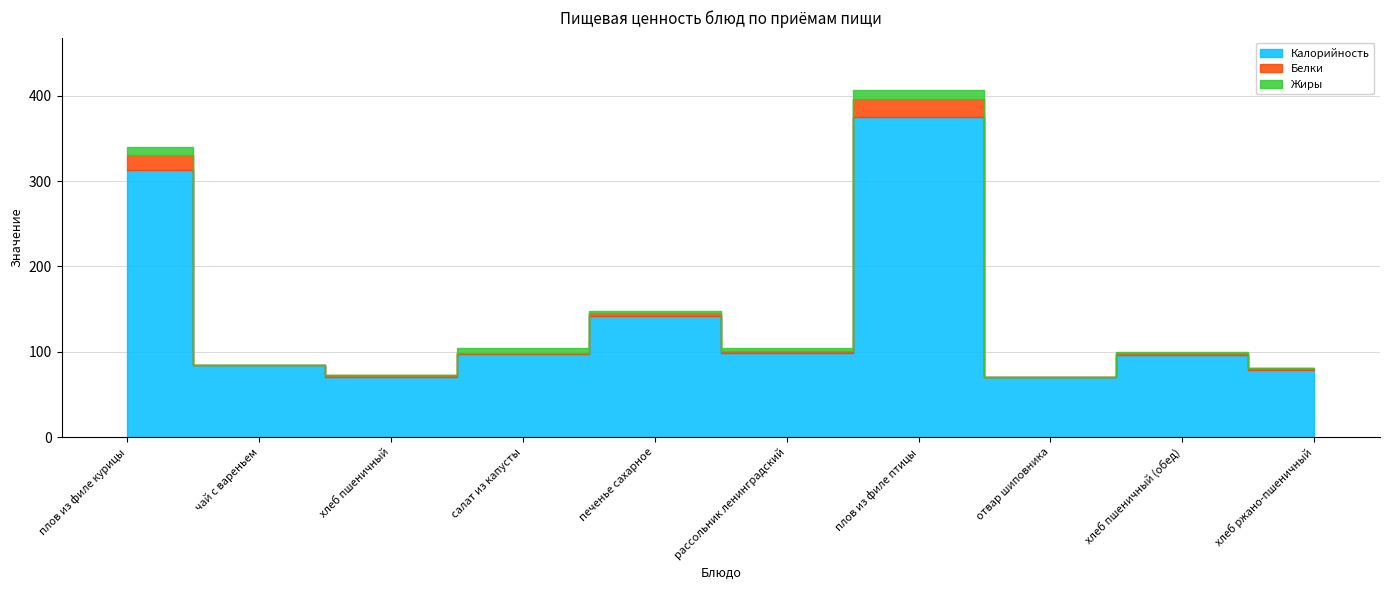

Which series has the largest range (max minus min)?

Калорийность